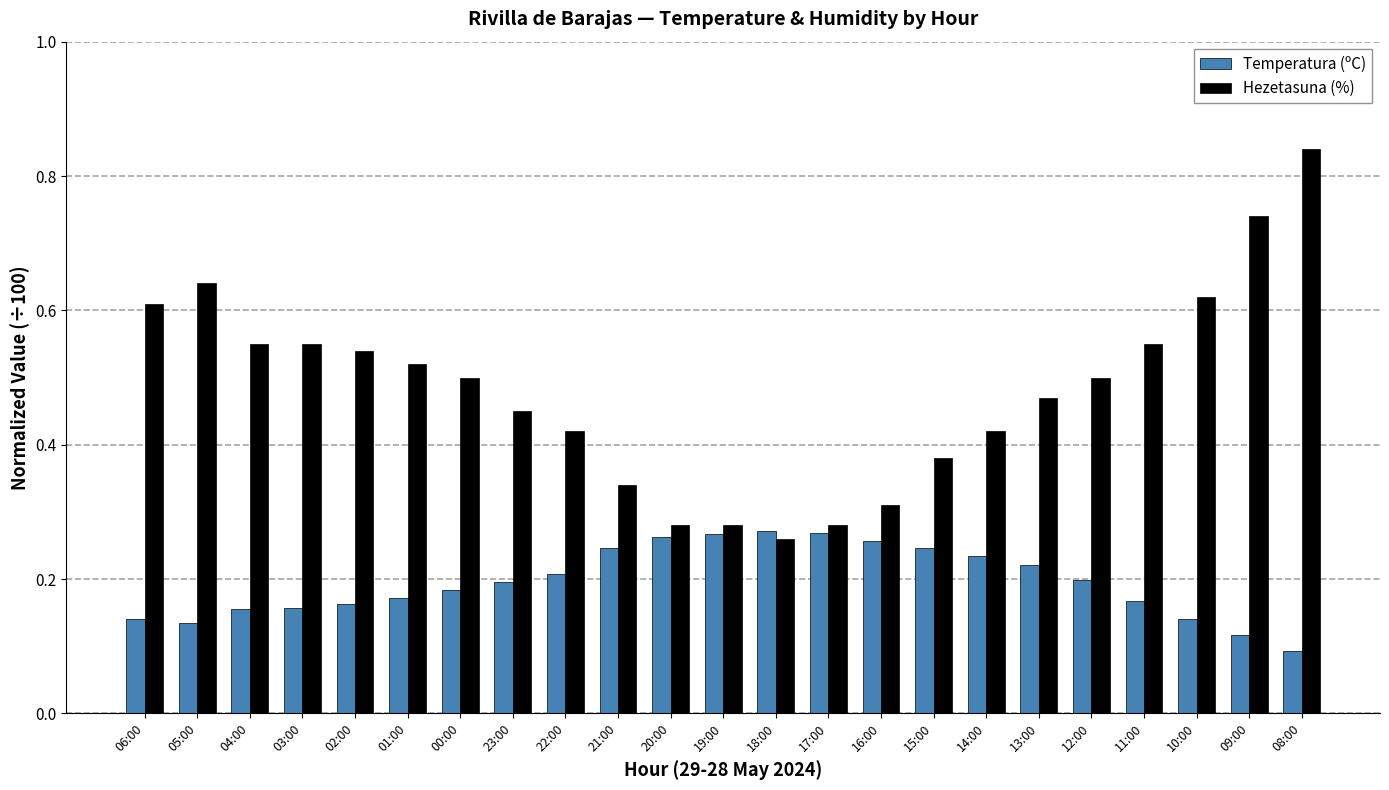

Rank the series by their average value, from highest to lowest.

Hezetasuna (%), Temperatura (ºC)